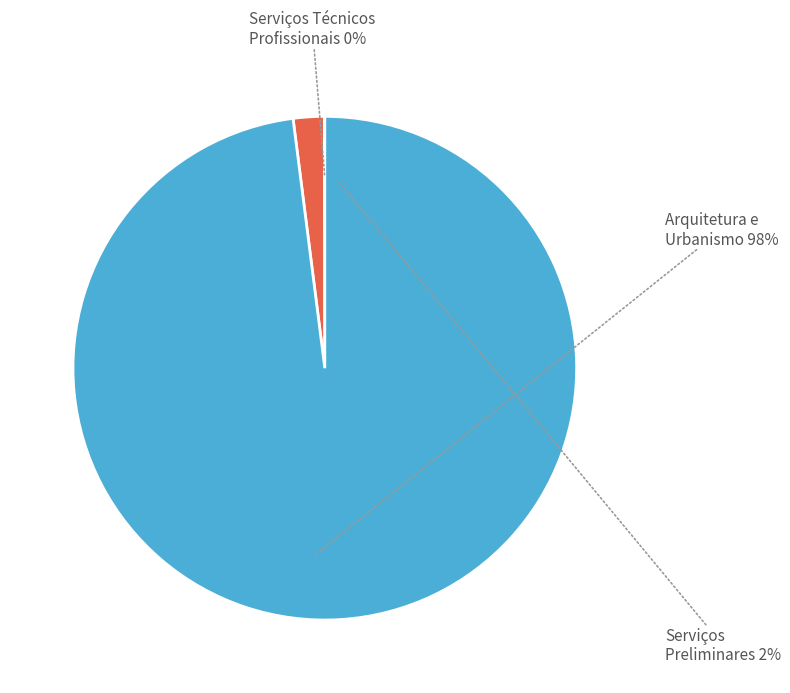

How many slices are in this pie chart?

3